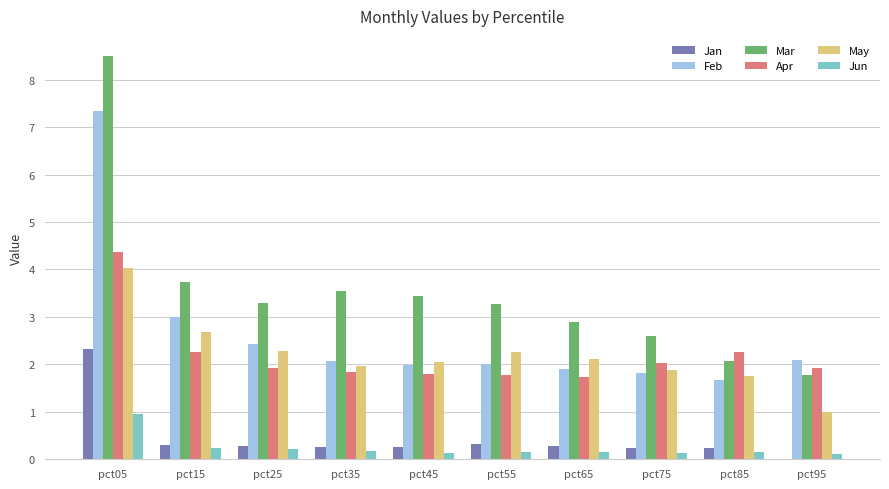

How many groups of bars are there?

10